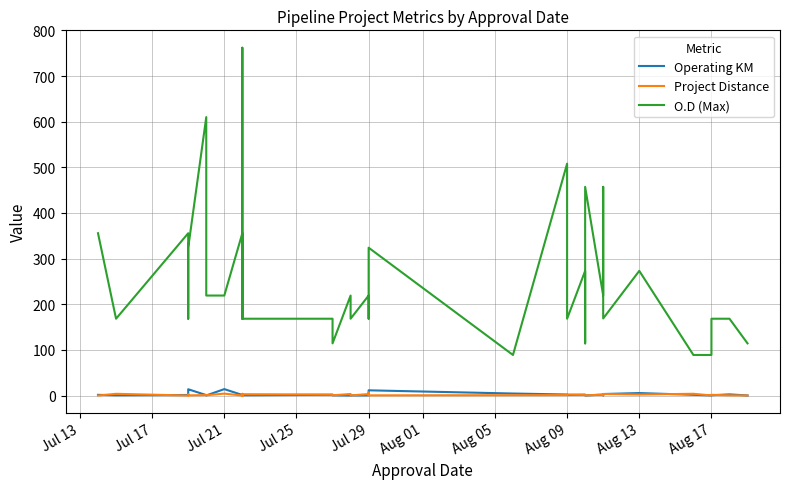

List the series in order of their peak value, highest first.

O.D (Max), Operating KM, Project Distance